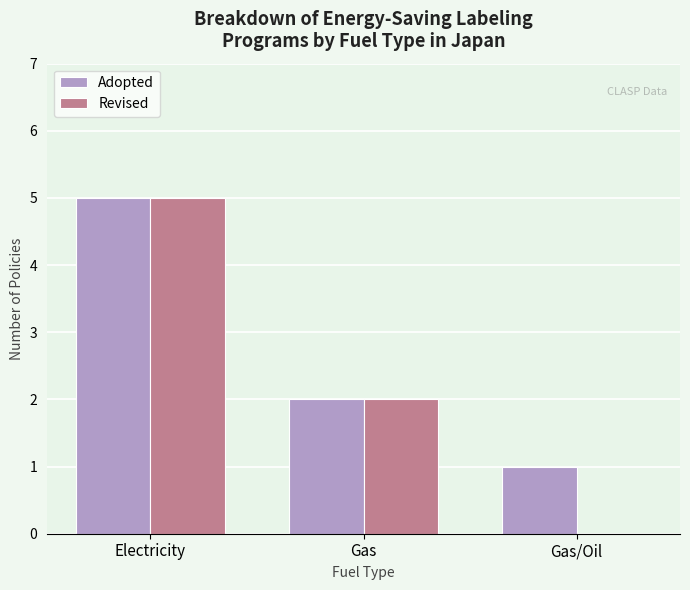

Between Gas and Gas/Oil, which series saw the biggest shift?

Revised